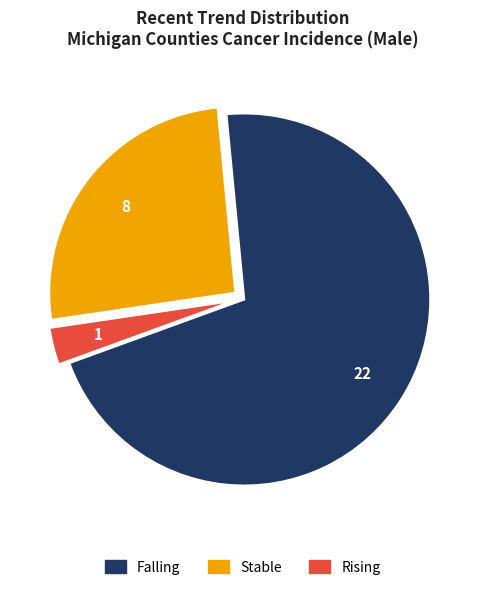

Is there a majority slice in this chart?

Yes